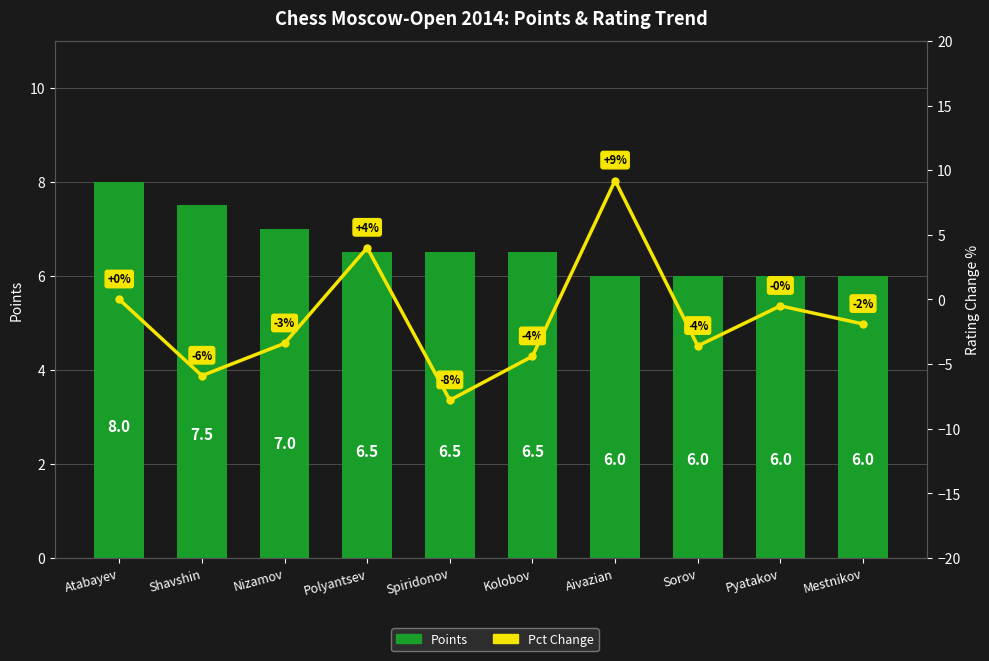

Which series has the largest range (max minus min)?

Pct Change